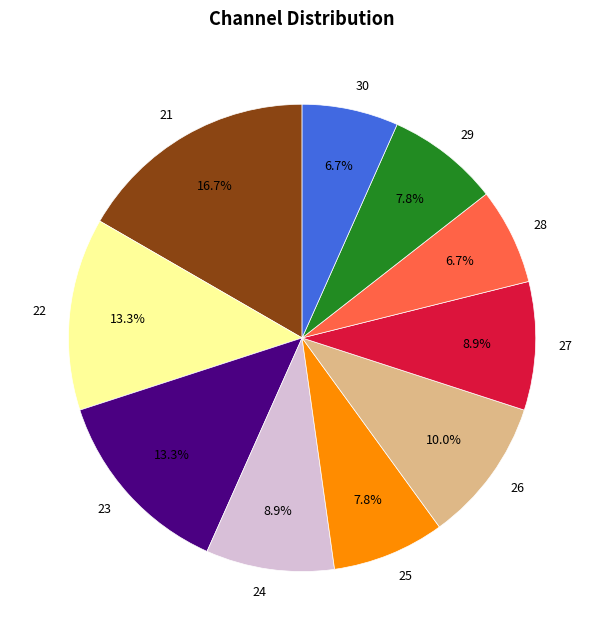

What portion of the pie excludes 23?

86.7%